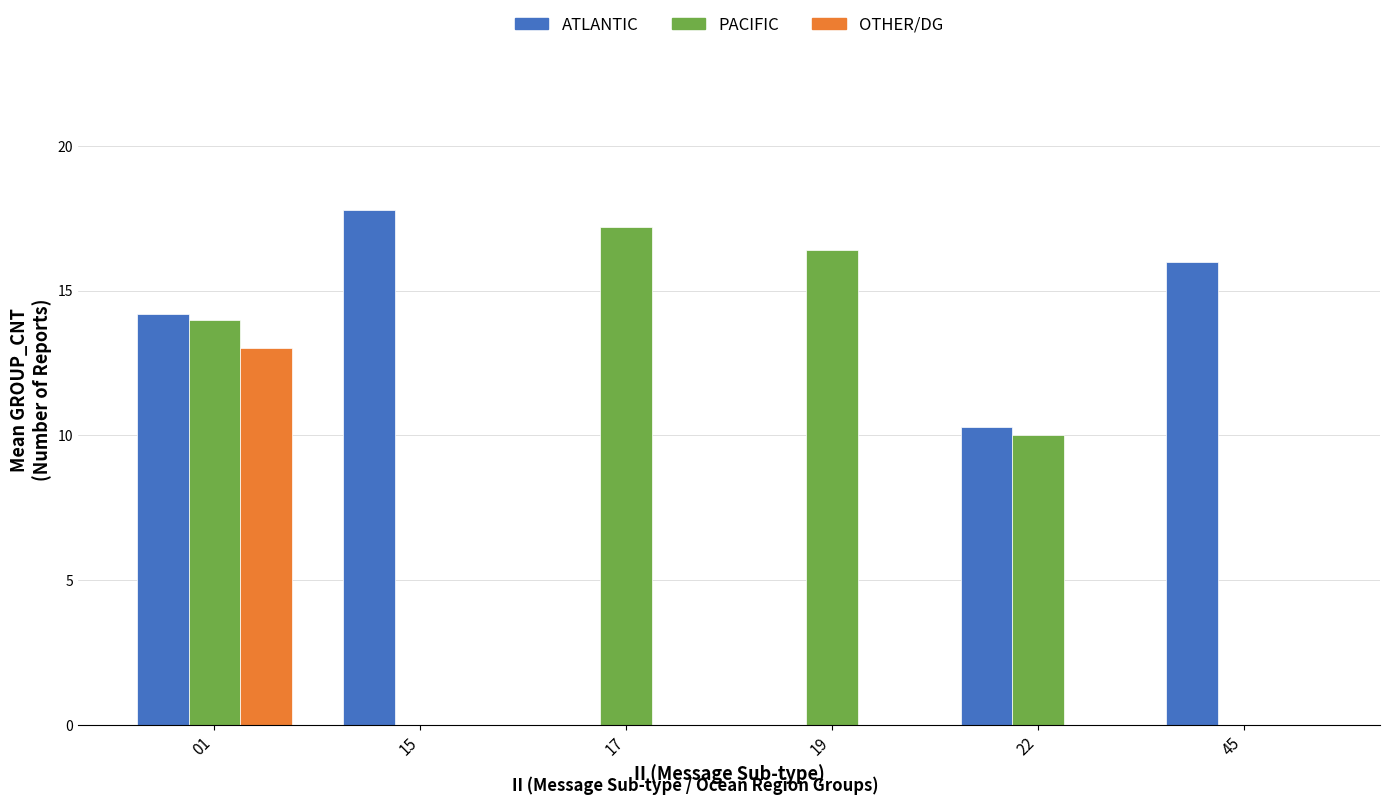

Reading left to right, what are all the values shown in this chart?

ATLANTIC: 01=14.2	15=17.8	17=0.0	19=0.0	22=10.3	45=16.0
PACIFIC: 01=14.0	15=0.0	17=17.2	19=16.4	22=10.0	45=0.0
OTHER/DG: 01=13.0	15=0.0	17=0.0	19=0.0	22=0.0	45=0.0